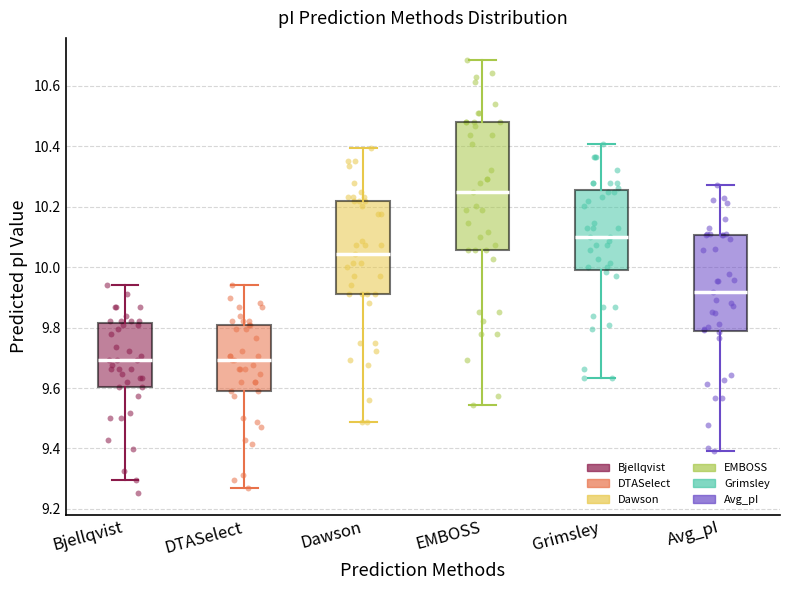

Reading left to right, transcribe this box plot: for each box, give where its median line is, the range the box spans, and where its two whiskers end, as read against the y-axis. The values are not printed on the chart, so give them approximately, as read against the axis.

Bjellqvist: median 9.70, box 9.60 to 9.82, whiskers 9.30 to 9.94
DTASelect: median 9.70, box 9.58 to 9.80, whiskers 9.26 to 9.94
Dawson: median 10.04, box 9.92 to 10.22, whiskers 9.48 to 10.40
EMBOSS: median 10.24, box 10.06 to 10.48, whiskers 9.54 to 10.68
Grimsley: median 10.10, box 10.00 to 10.26, whiskers 9.64 to 10.40
Avg_pI: median 9.92, box 9.78 to 10.10, whiskers 9.40 to 10.28